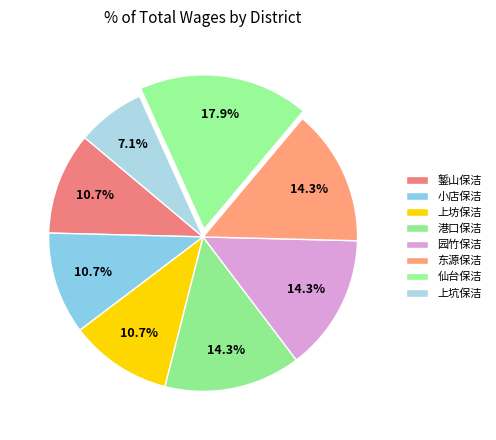

Count the number of slices in the pie.

8